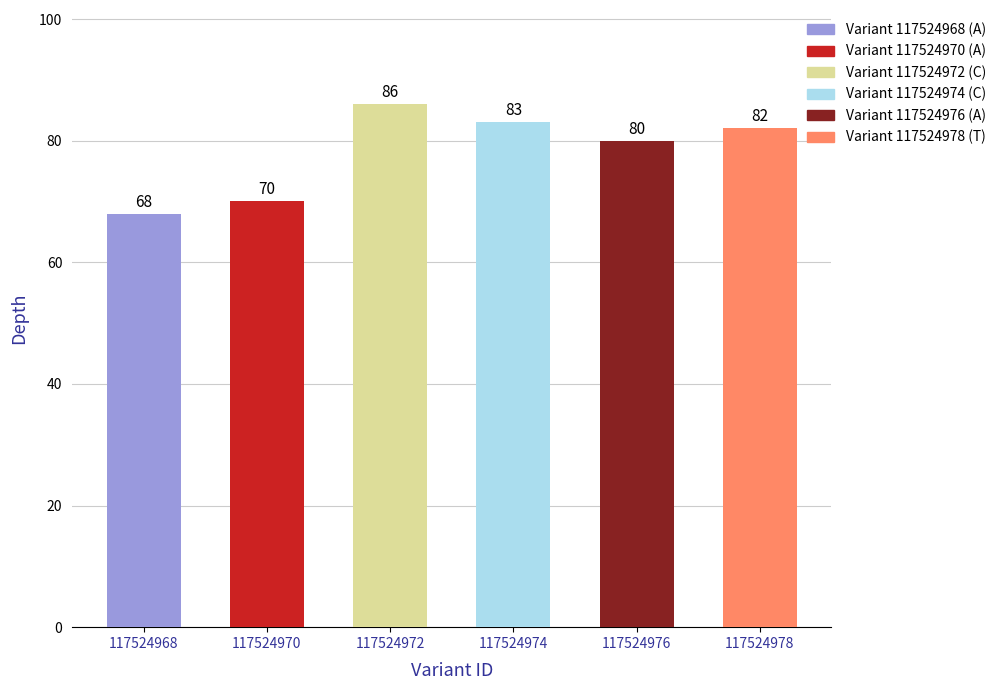

List the labels in order of value, largest first.

117524972, 117524974, 117524978, 117524976, 117524970, 117524968